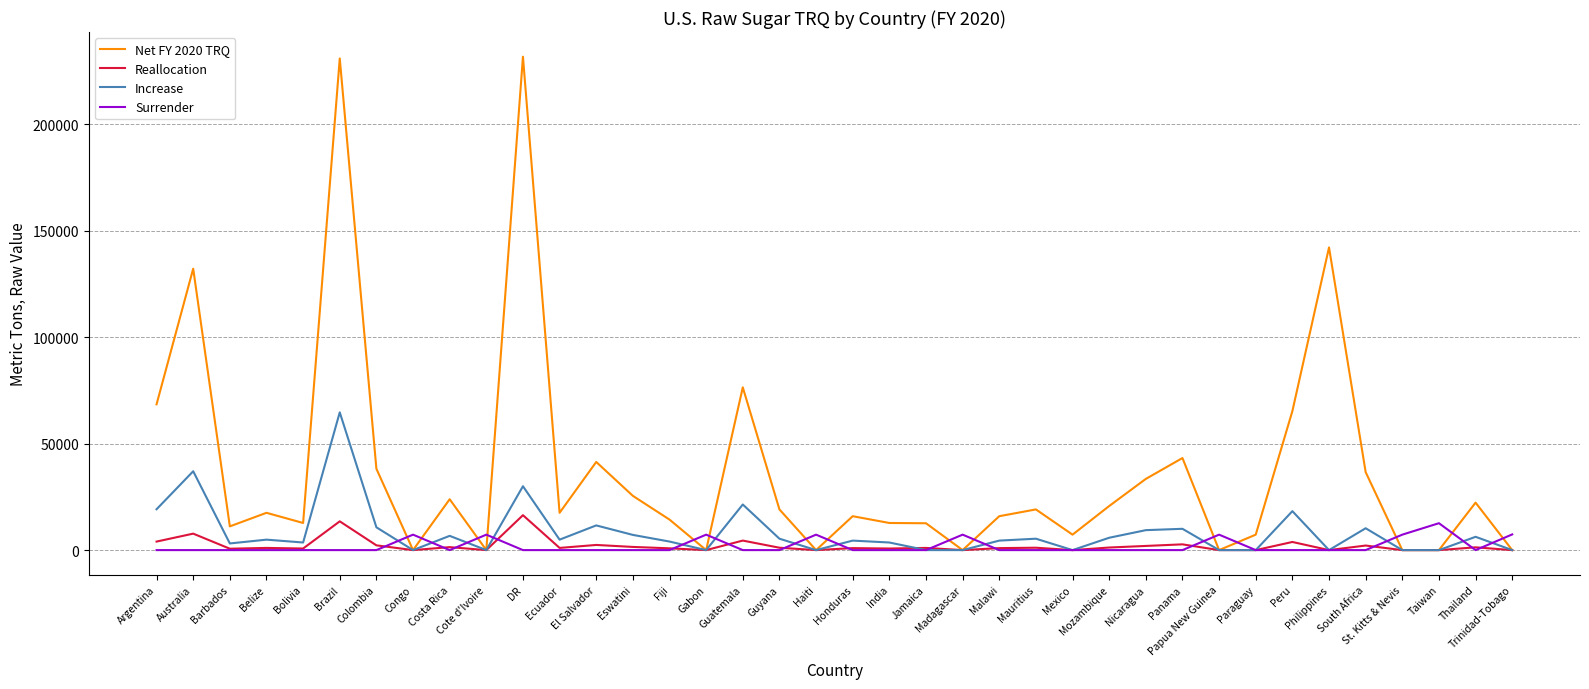

The value of Reallocation at DR is 16397. True or false?

True